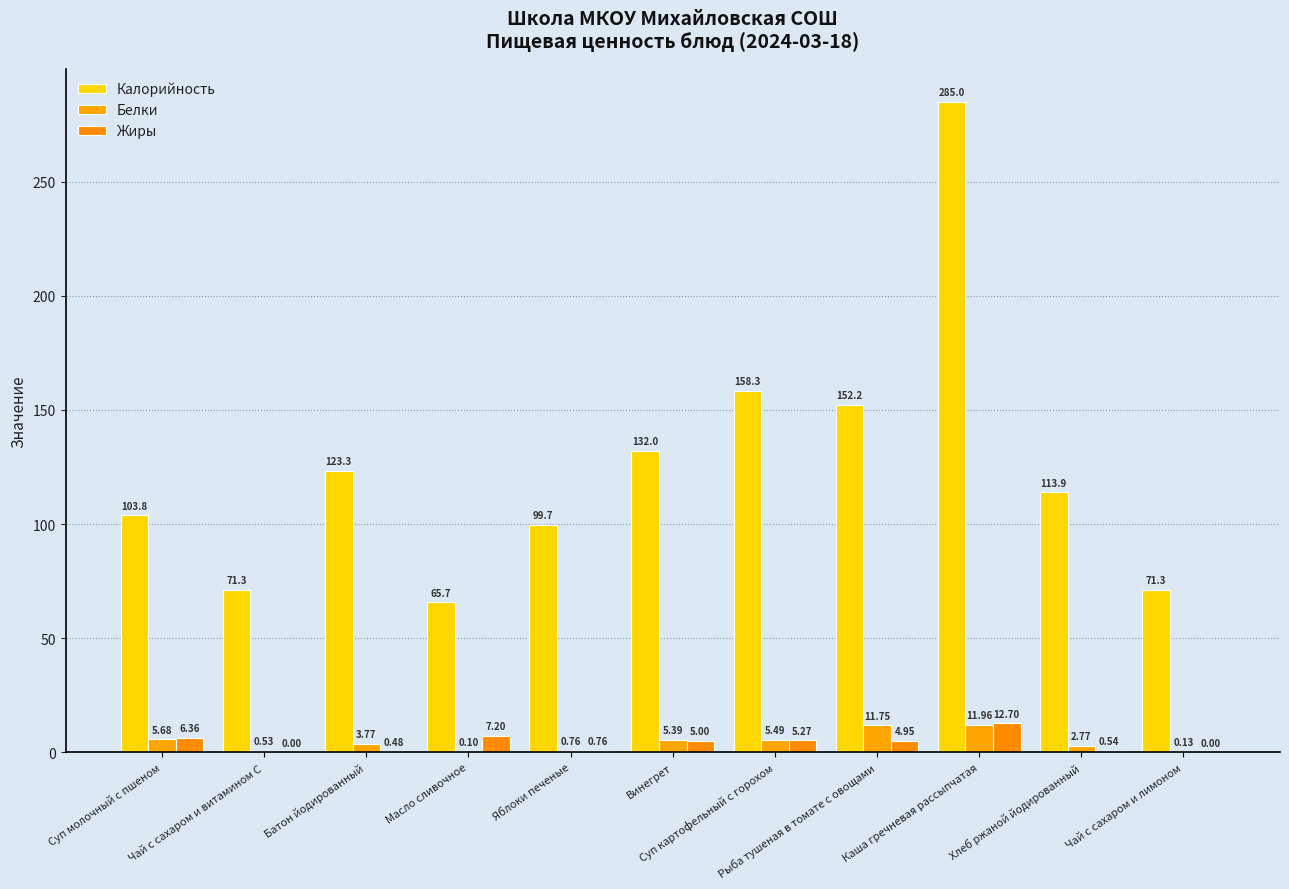

Count the number of categories in the chart.

11